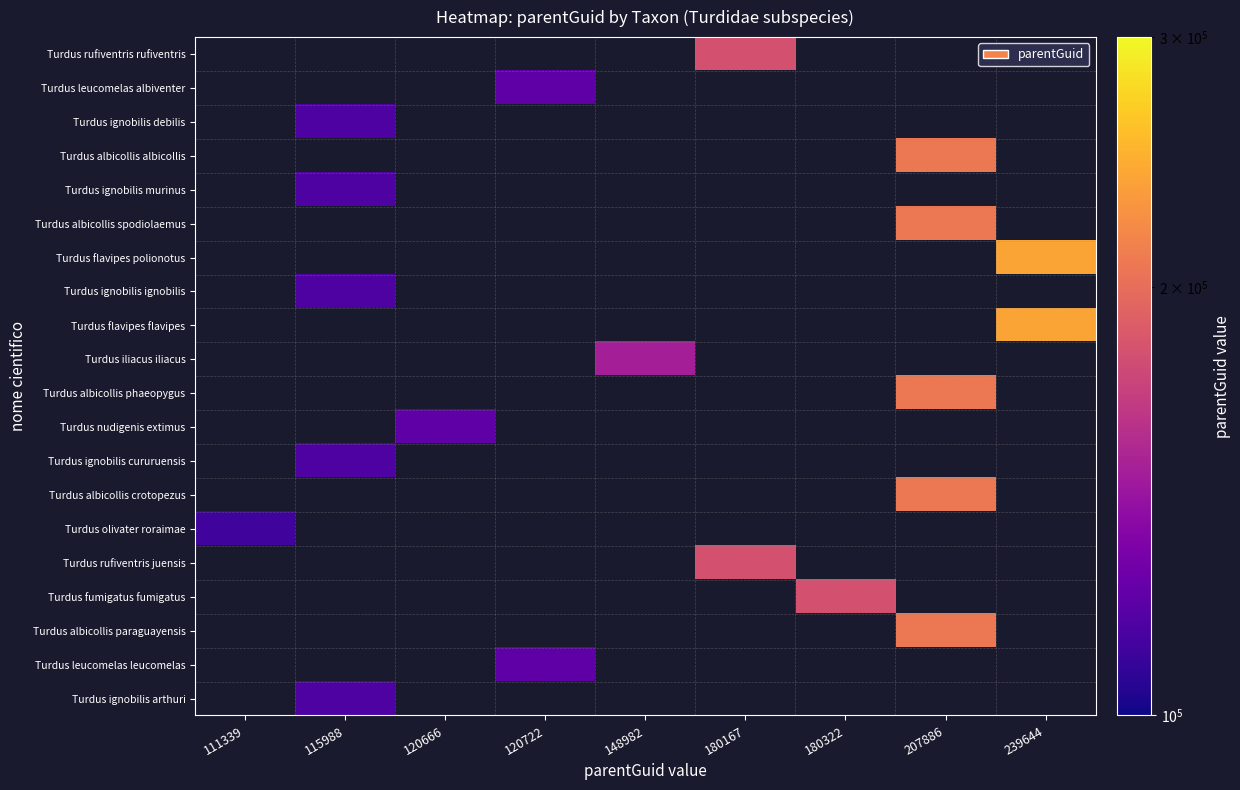

How many categories are shown in the chart?

9